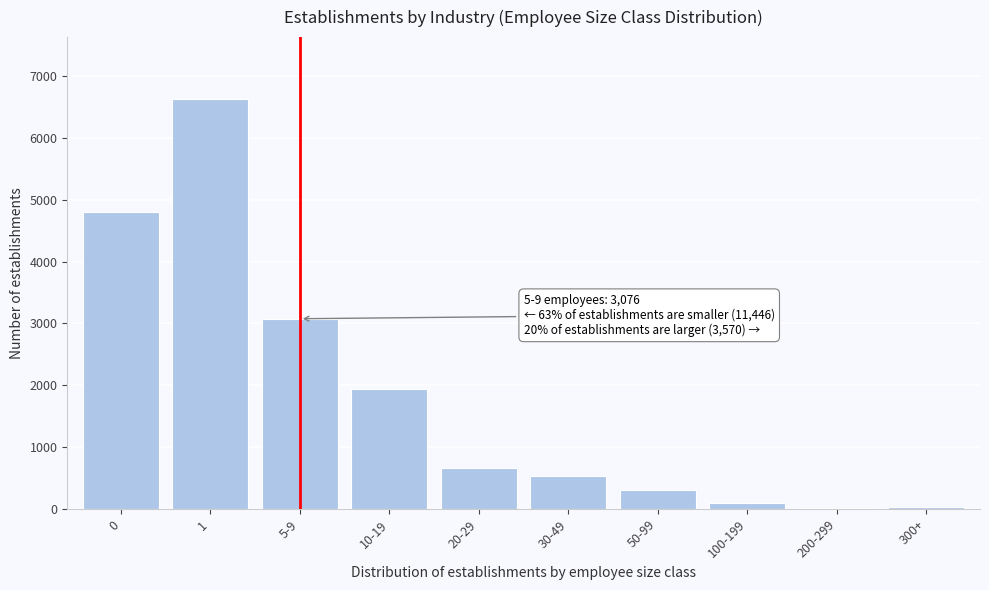

Approximately how many times larger is the value at 5-9 compared to 30-49?

5.8